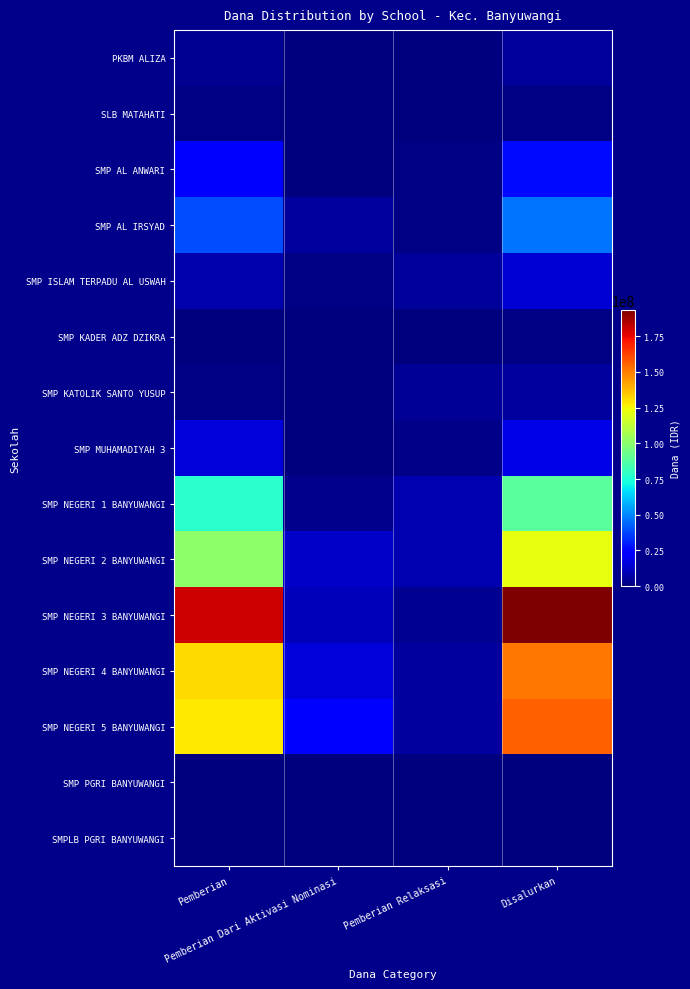

Reading left to right, extract all data points from this chart.

PKBM ALIZA: Pemberian=3750000	Pemberian Dari Aktivasi Nominasi=375000	Pemberian Relaksasi=750000	Disalurkan=4875000
SLB MATAHATI: Pemberian=1125000	Pemberian Dari Aktivasi Nominasi=0	Pemberian Relaksasi=0	Disalurkan=1125000
SMP AL ANWARI: Pemberian=24375000	Pemberian Dari Aktivasi Nominasi=0	Pemberian Relaksasi=1500000	Disalurkan=25875000
SMP AL IRSYAD: Pemberian=39000000	Pemberian Dari Aktivasi Nominasi=5625000	Pemberian Relaksasi=1500000	Disalurkan=46125000
SMP ISLAM TERPADU AL USWAH: Pemberian=8250000	Pemberian Dari Aktivasi Nominasi=1125000	Pemberian Relaksasi=5250000	Disalurkan=14625000
SMP KADER ADZ DZIKRA: Pemberian=750000	Pemberian Dari Aktivasi Nominasi=0	Pemberian Relaksasi=375000	Disalurkan=1125000
SMP KATOLIK SANTO YUSUP: Pemberian=1500000	Pemberian Dari Aktivasi Nominasi=0	Pemberian Relaksasi=4500000	Disalurkan=6000000
SMP MUHAMADIYAH 3: Pemberian=15750000	Pemberian Dari Aktivasi Nominasi=375000	Pemberian Relaksasi=1875000	Disalurkan=18000000
SMP NEGERI 1 BANYUWANGI: Pemberian=77250000	Pemberian Dari Aktivasi Nominasi=2625000	Pemberian Relaksasi=8625000	Disalurkan=88500000
SMP NEGERI 2 BANYUWANGI: Pemberian=100875000	Pemberian Dari Aktivasi Nominasi=12750000	Pemberian Relaksasi=8625000	Disalurkan=122250000
SMP NEGERI 3 BANYUWANGI: Pemberian=180000000	Pemberian Dari Aktivasi Nominasi=10125000	Pemberian Relaksasi=3375000	Disalurkan=193500000
SMP NEGERI 4 BANYUWANGI: Pemberian=130875000	Pemberian Dari Aktivasi Nominasi=15375000	Pemberian Relaksasi=5625000	Disalurkan=151875000
SMP NEGERI 5 BANYUWANGI: Pemberian=128250000	Pemberian Dari Aktivasi Nominasi=21750000	Pemberian Relaksasi=6000000	Disalurkan=156000000
SMP PGRI BANYUWANGI: Pemberian=750000	Pemberian Dari Aktivasi Nominasi=0	Pemberian Relaksasi=0	Disalurkan=750000
SMPLB PGRI BANYUWANGI: Pemberian=375000	Pemberian Dari Aktivasi Nominasi=0	Pemberian Relaksasi=0	Disalurkan=375000